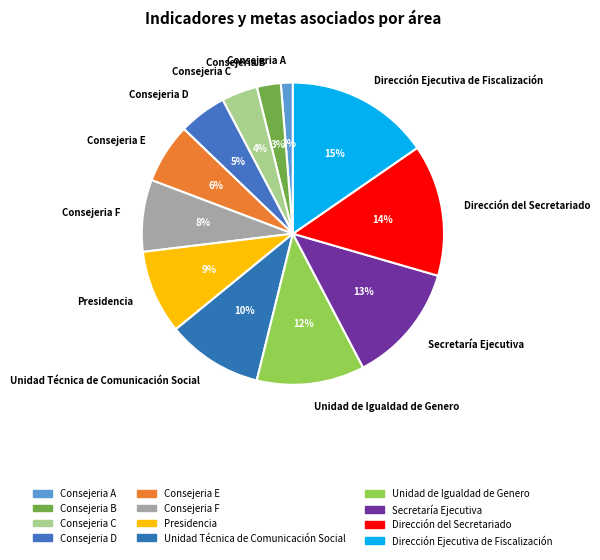

To the nearest percent, what portion does Consejeria F represent?

8%